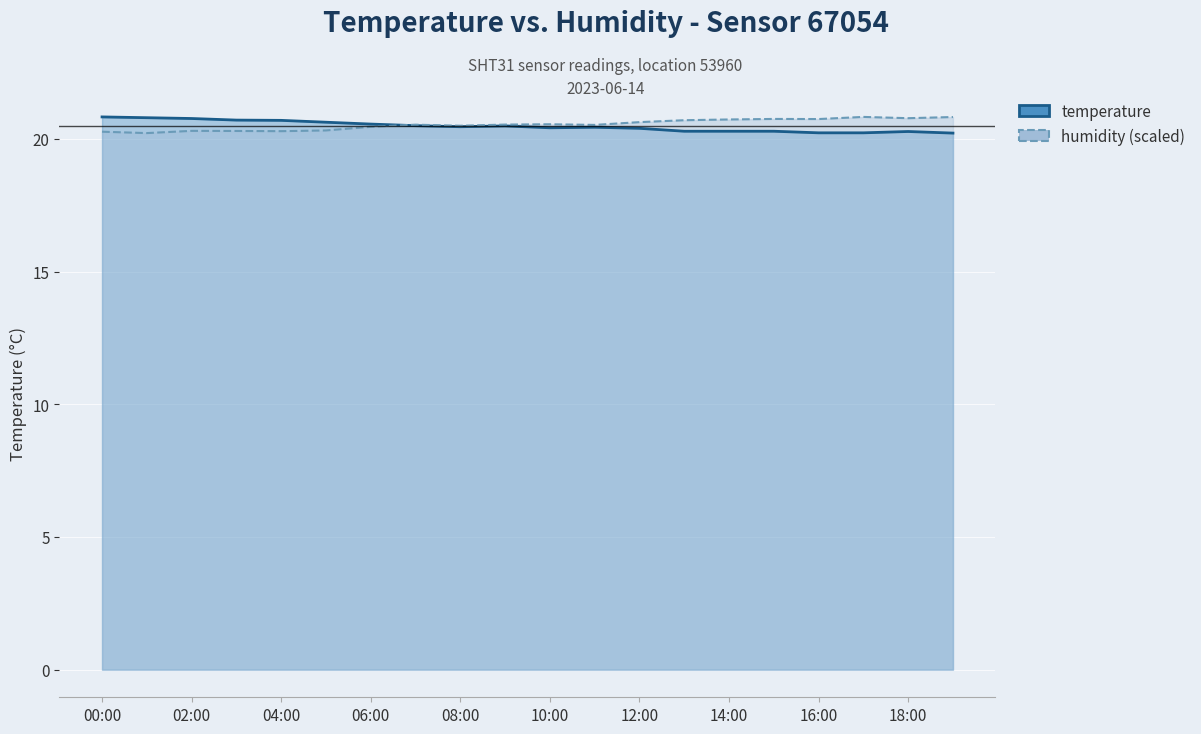

Count the humidity values in the range 20 to 21.

20